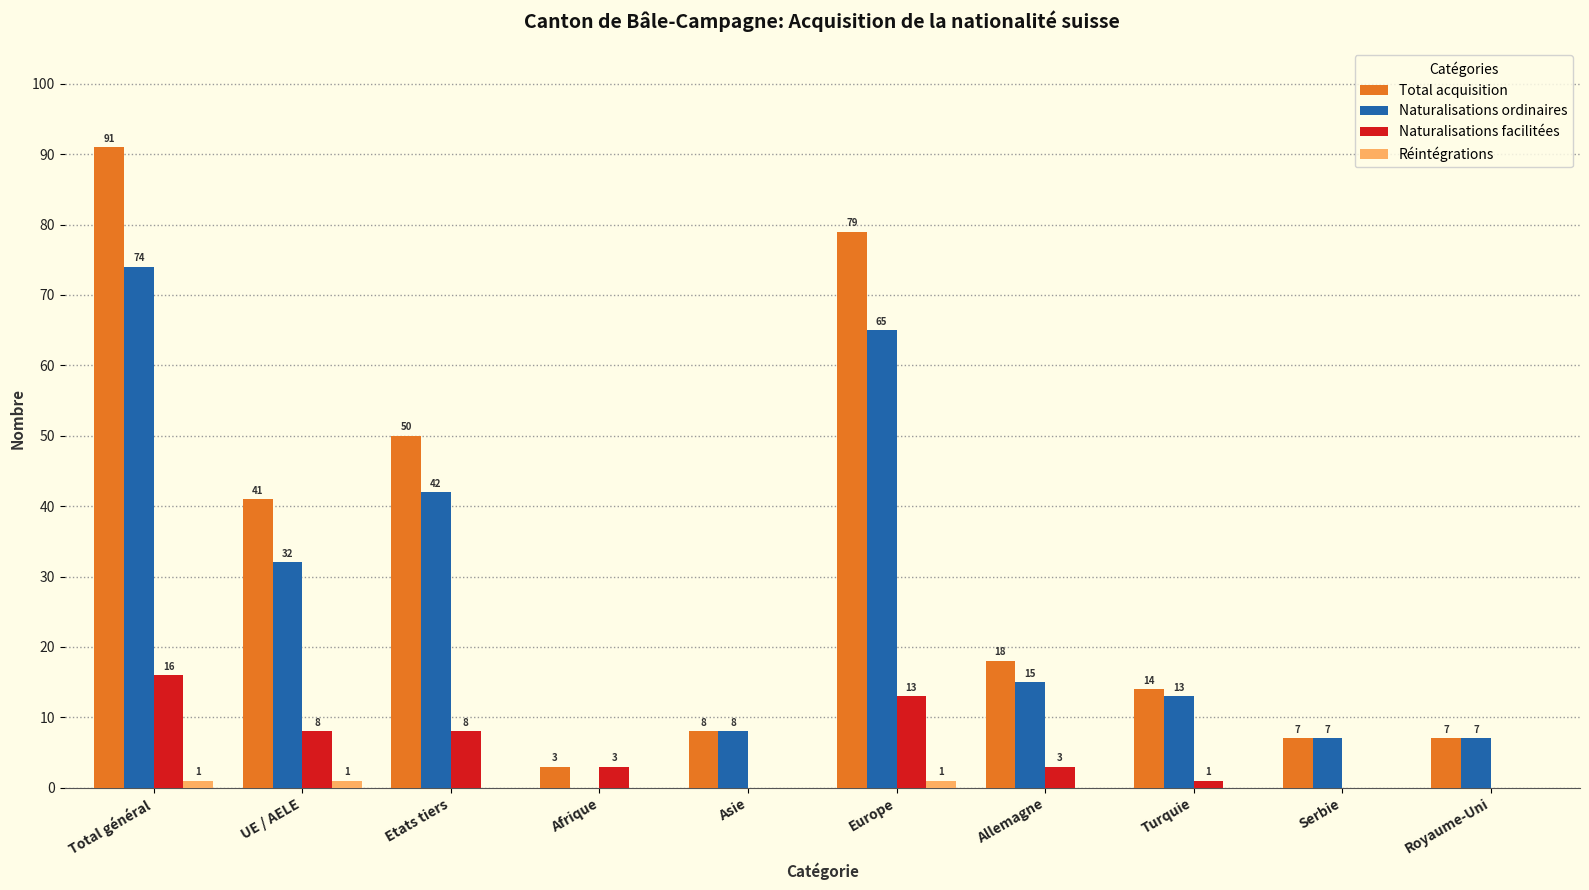

What is the sum of all Naturalisations ordinaires values?

263